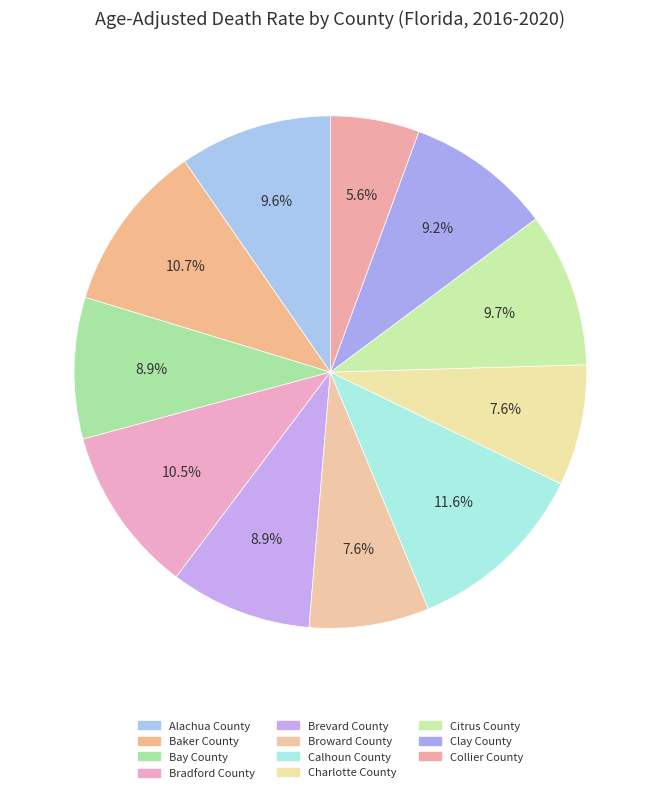

What percentage do Citrus County and Bradford County together represent?

20.3%